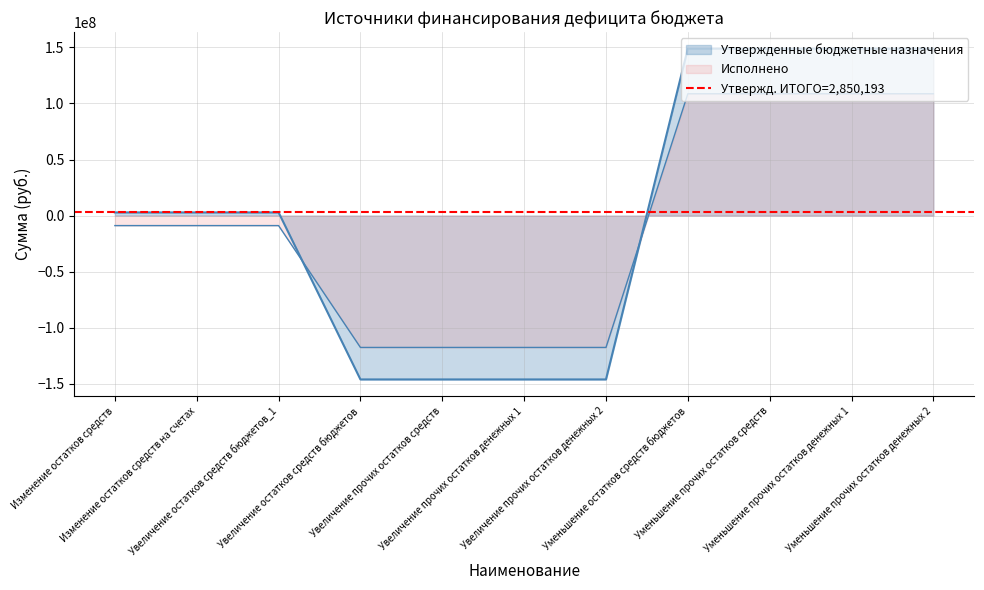

How many values in the Исполнено series are below -8884174?

7